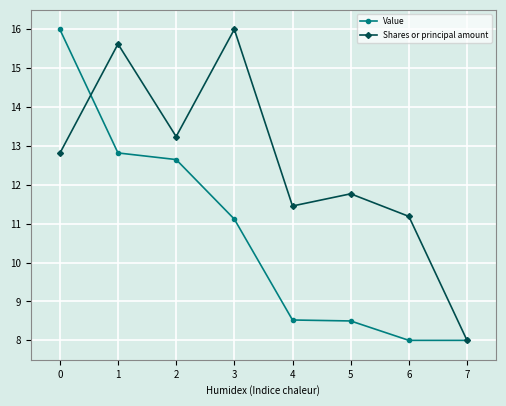

Reading left to right, extract all data points from this chart.

Value: 0=16.0	1=12.8	2=12.7	3=11.1	4=8.5	5=8.5	6=8.0	7=8.0
Shares or principal amount: 0=12.8	1=15.6	2=13.2	3=16.0	4=11.5	5=11.8	6=11.2	7=8.0